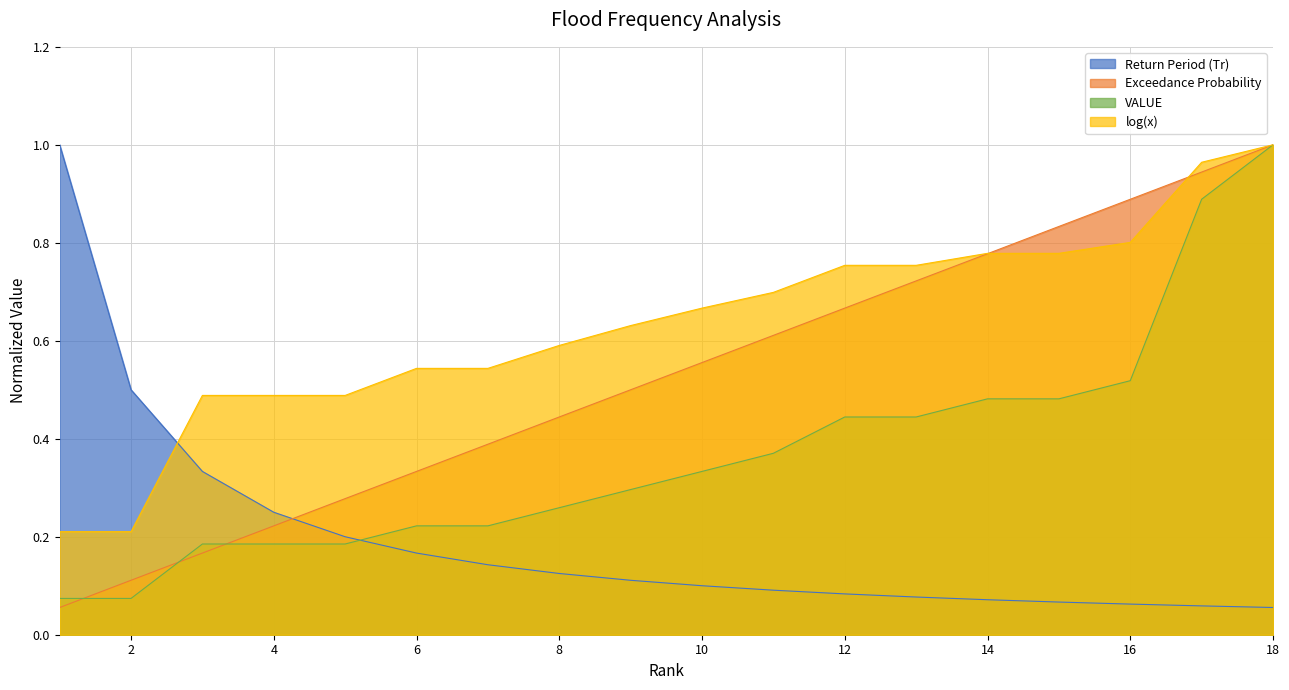

The value of VALUE at 17 is 0.9. True or false?

True